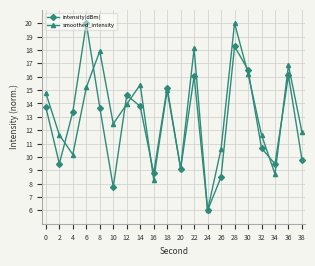

True or false: intensity(dBm) has more than 1 interior local peaks.

True